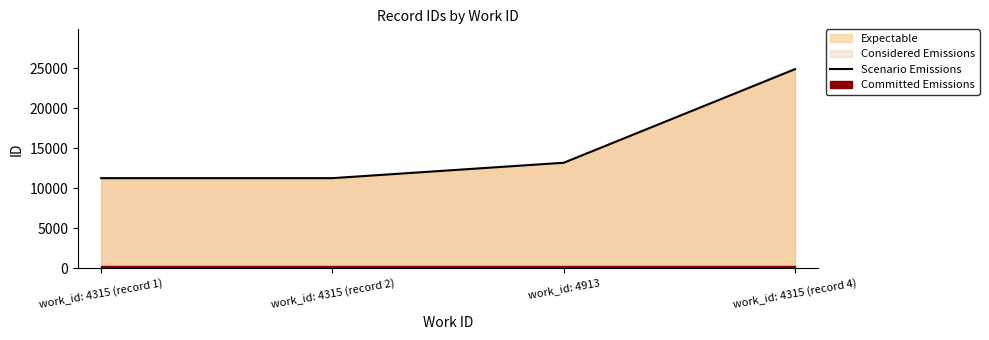

What is the difference between the maximum and minimum values?

13620